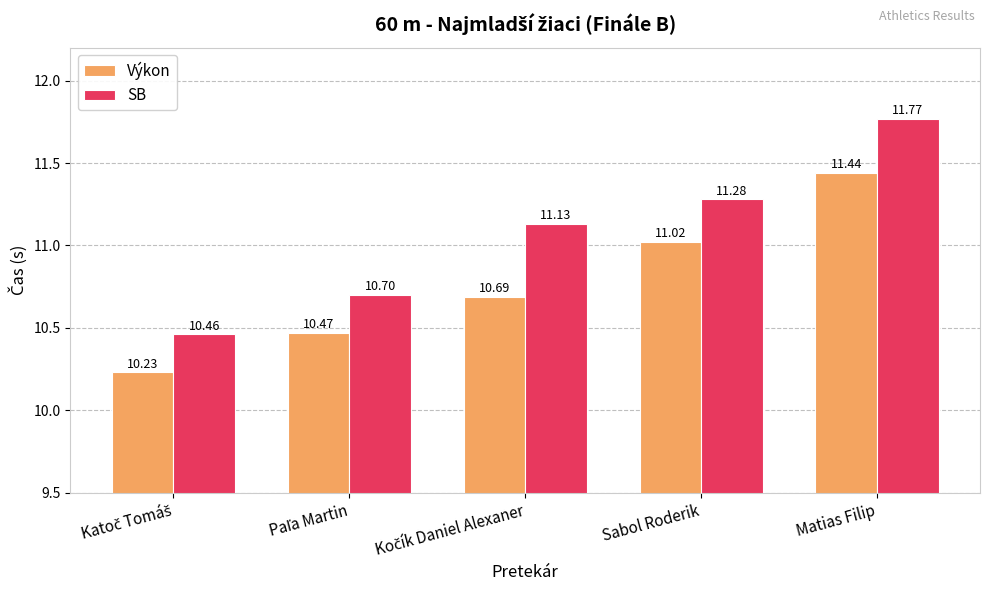

How many groups of bars are there?

5